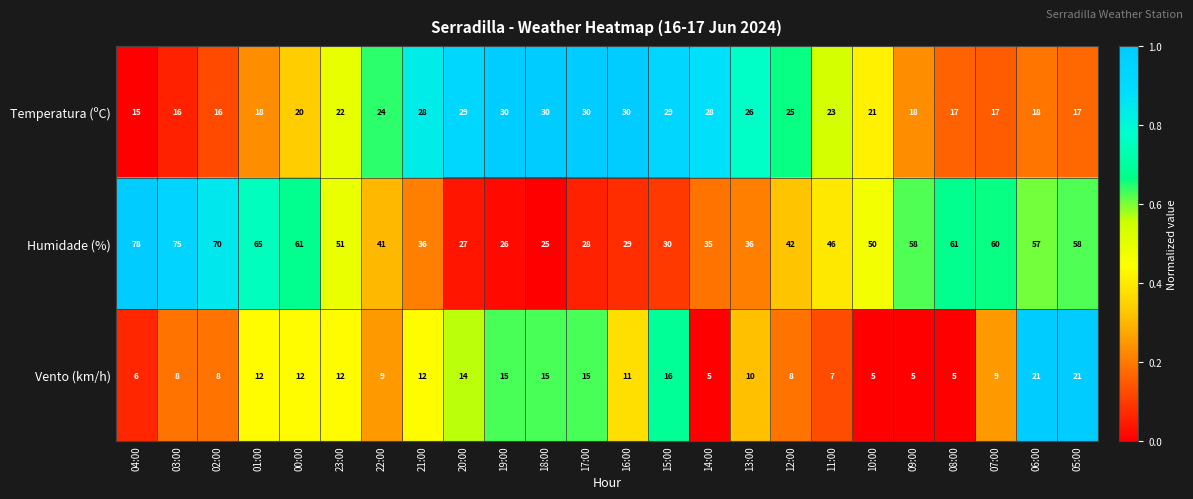

Rank the series by their maximum value, from highest to lowest.

Humidade (%), Temperatura (ºC), Vento (km/h)